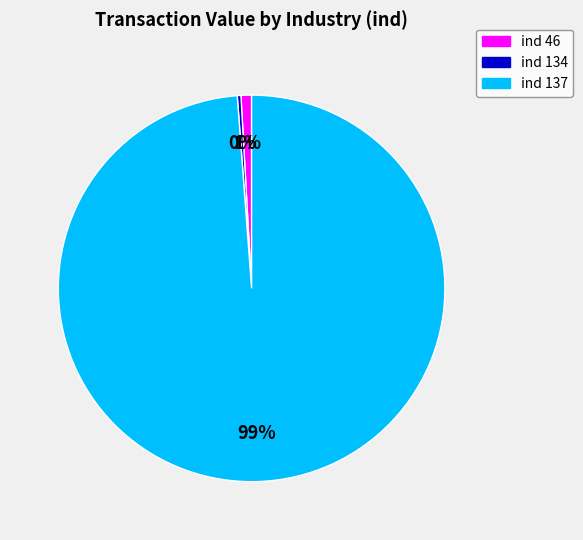

The ind 137 slice represents 93% of the pie. True or false?

False